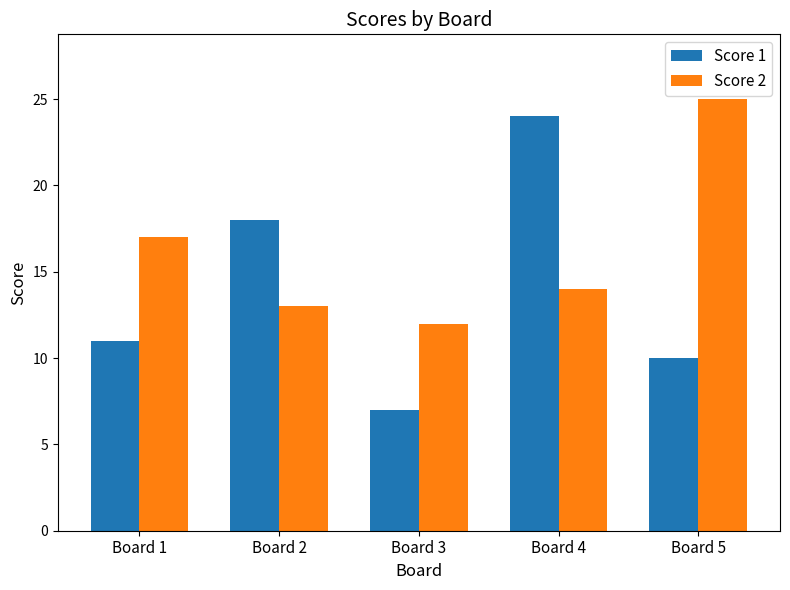

At which label does Score 2 first exceed 14?

Board 1